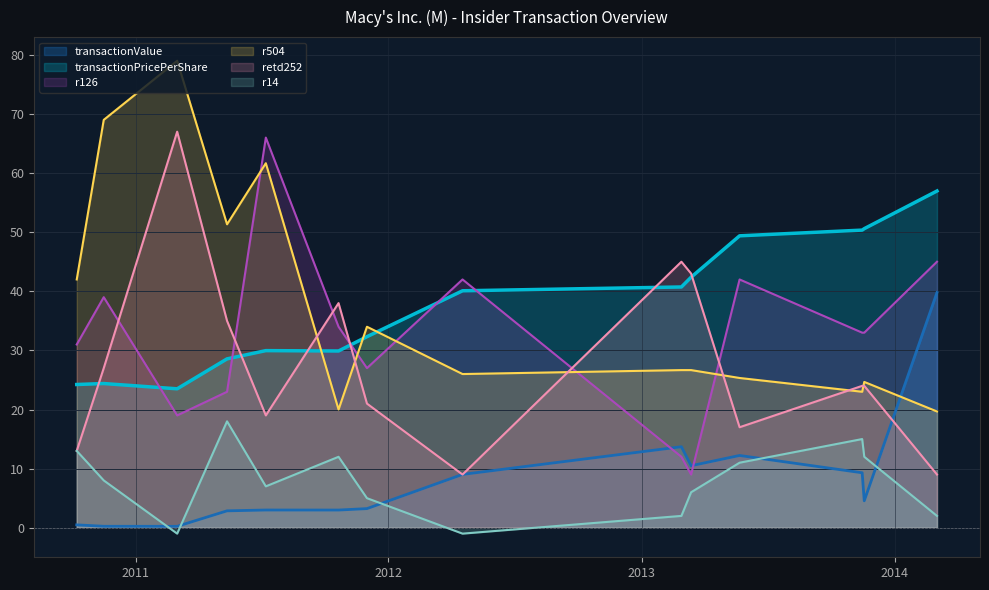

What is the difference between the maximum and minimum values in the retd252 series?

58.0